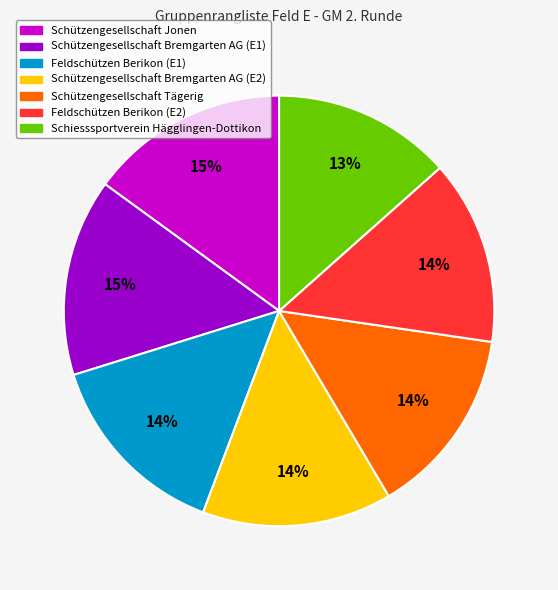

Is the sum of Schützengesellschaft Bremgarten AG (E2) and Schützengesellschaft Tägerig greater than half?

No